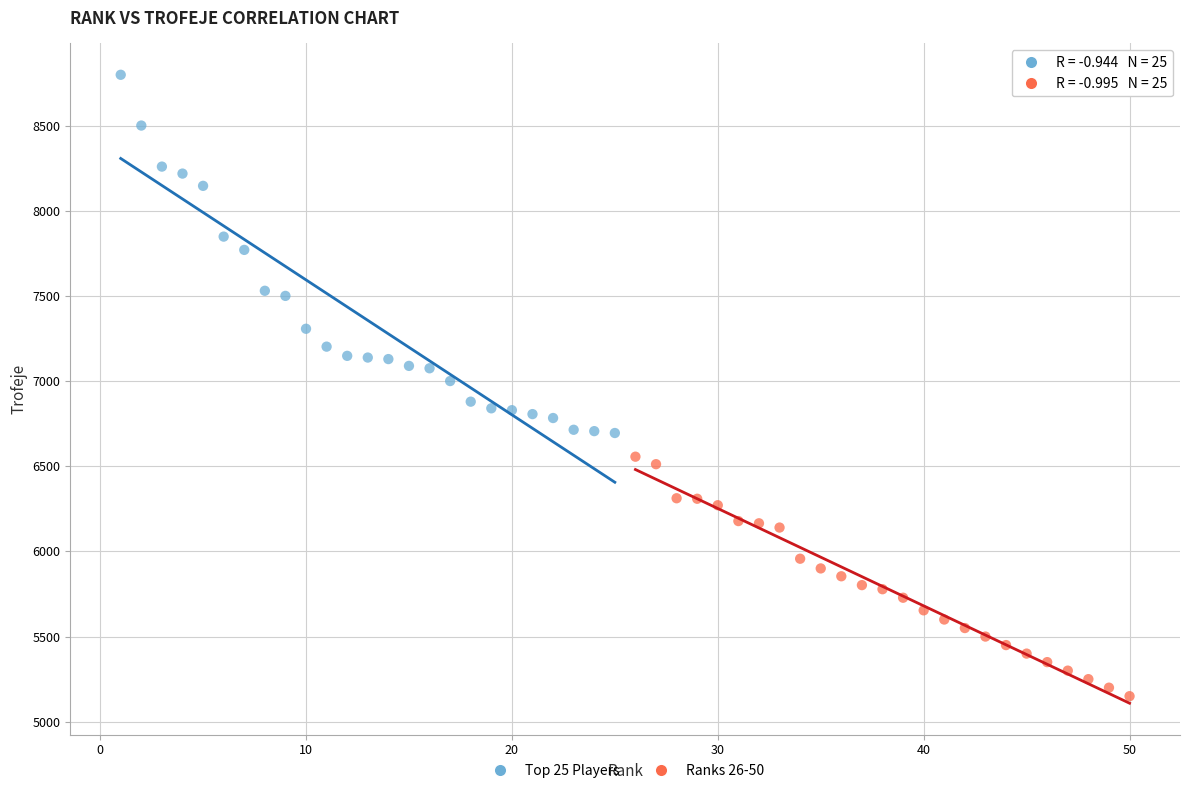

Which series contains the highest Y value?

Top 25 Players